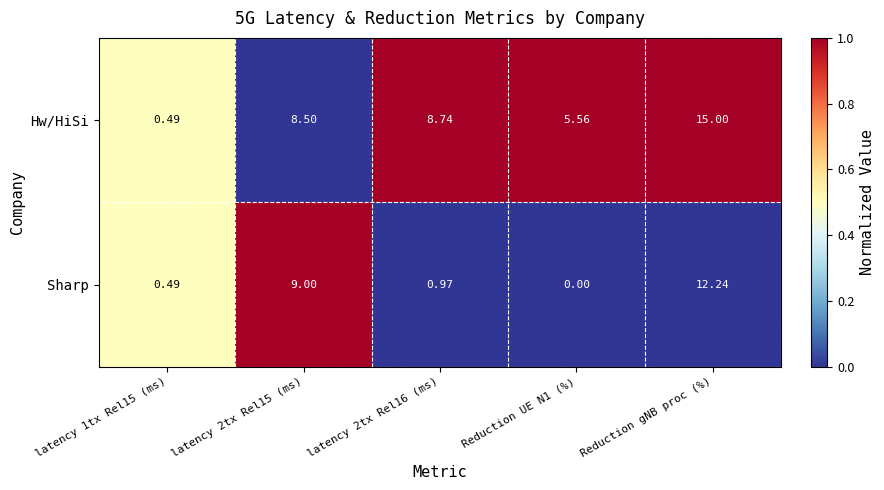

Count the number of data series in this chart.

2